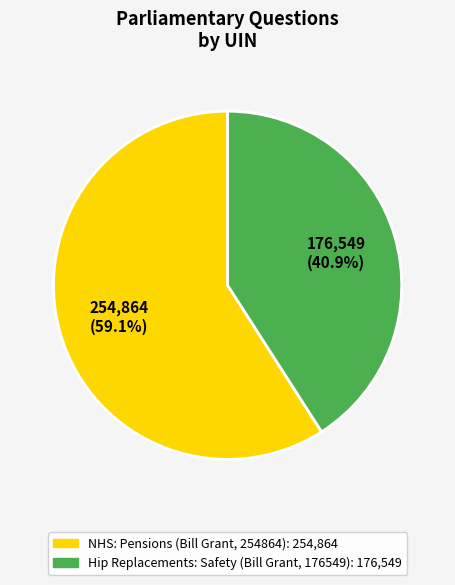

What is the smallest slice in the pie chart?

Hip Replacements: Safety (Bill Grant, 176549)